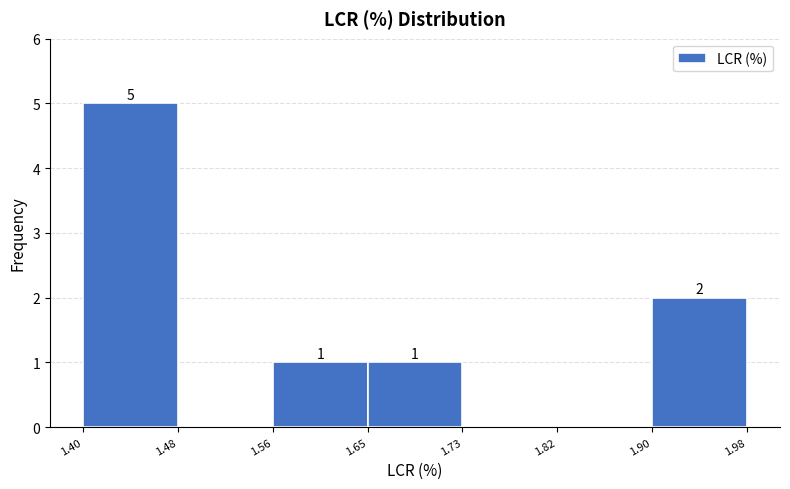

Over which range of the x-axis is the bar tallest?

1.40 to 1.48